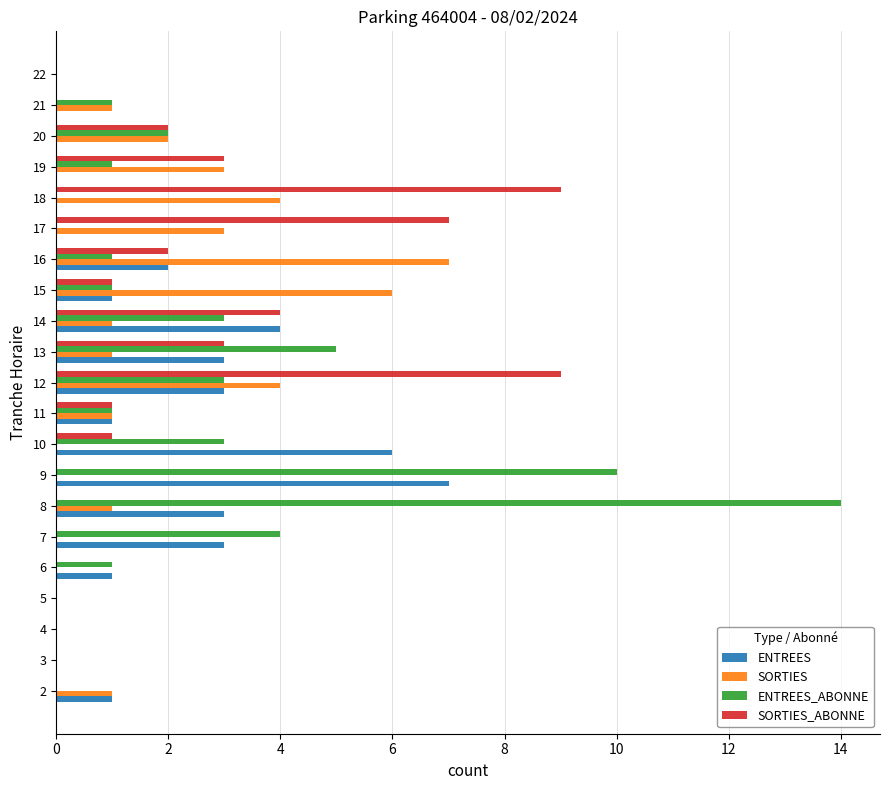

What is the sum of all ENTREES_ABONNE values?

50